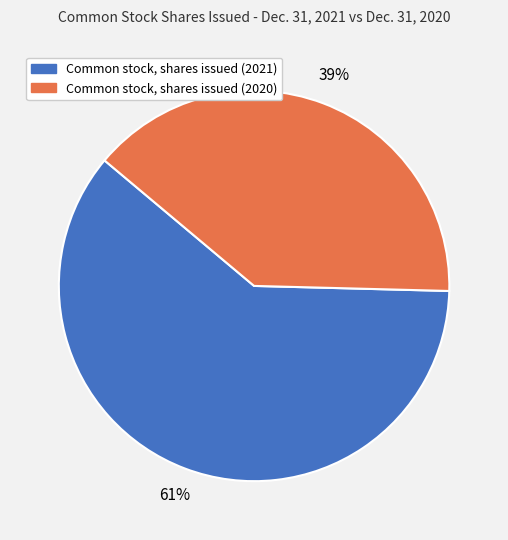

Which has a higher value, Common stock, shares issued (2020) or Common stock, shares issued (2021)?

Common stock, shares issued (2021)